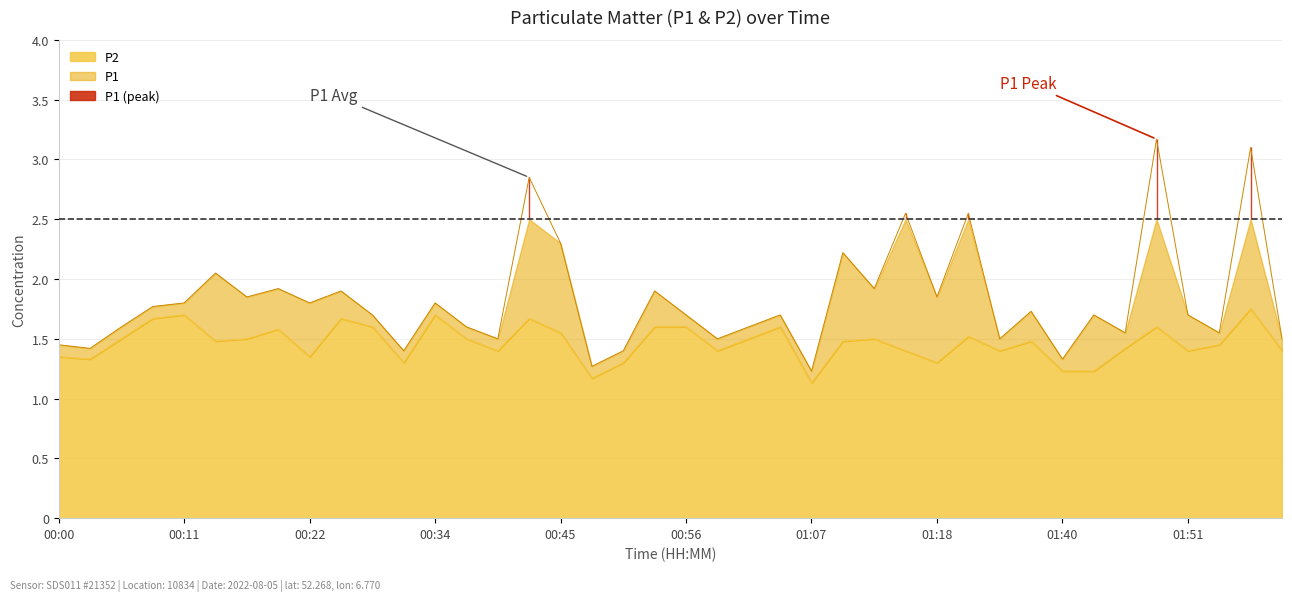

List the series in order of their peak value, highest first.

P1, P2